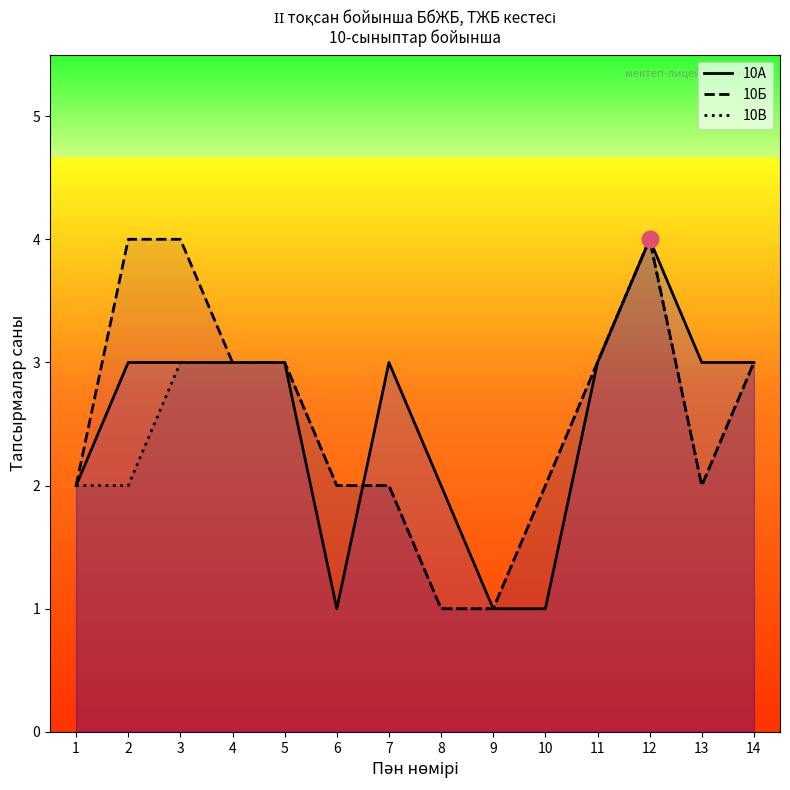

The value of 10А at 9 is 1. True or false?

True